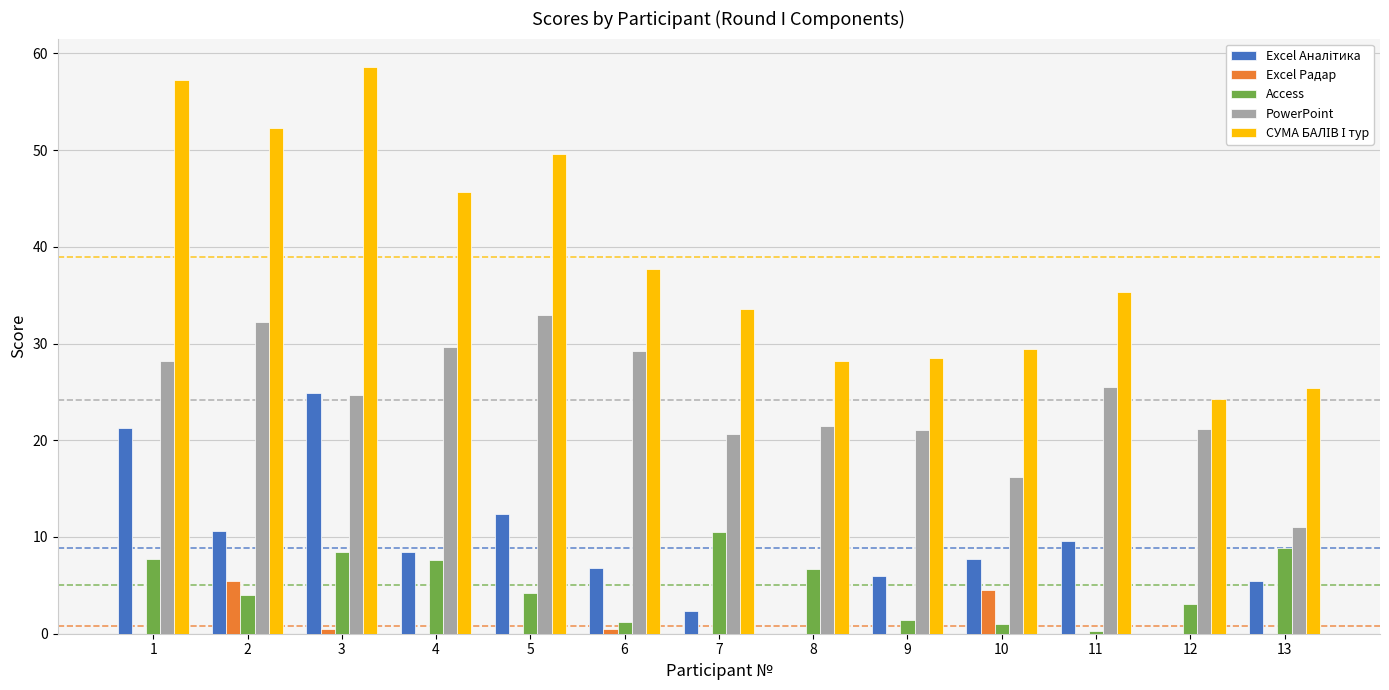

How many distinct data groups are displayed?

5